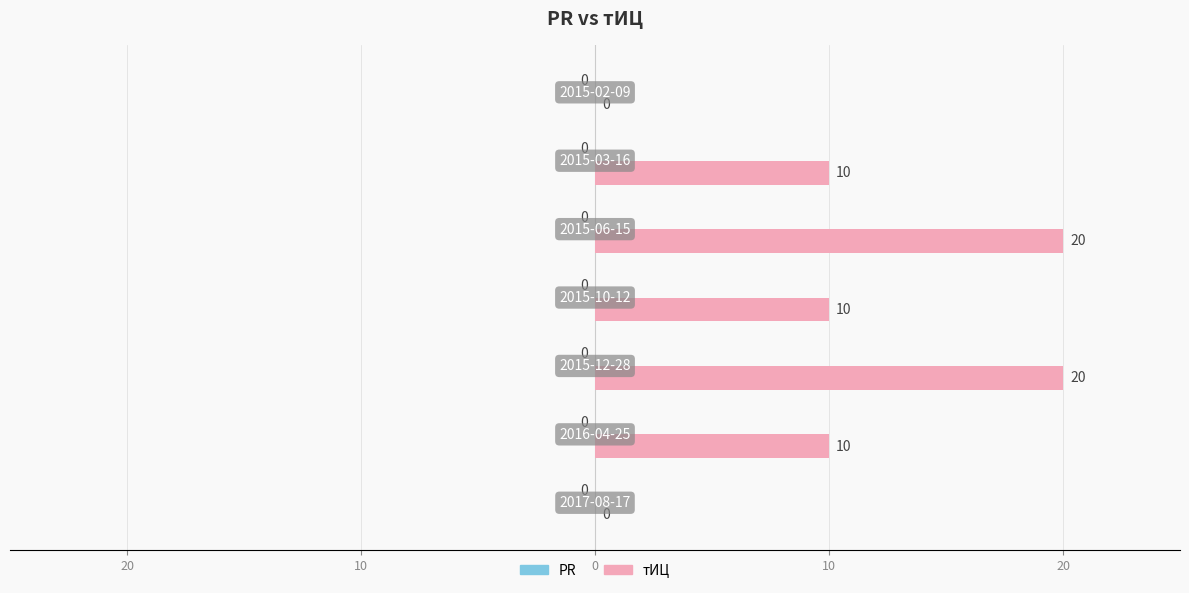

Are the bars horizontal?

Yes